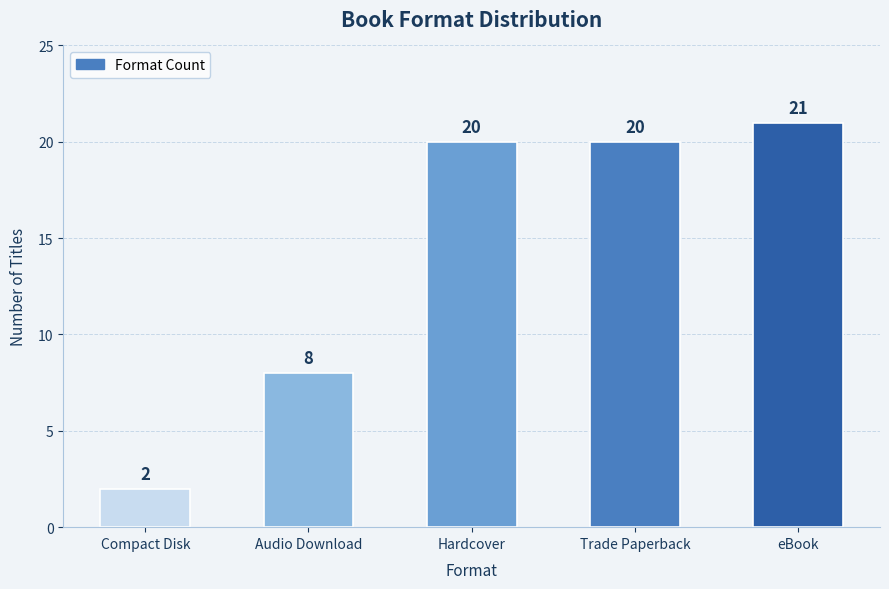

How many bars are there in total?

5